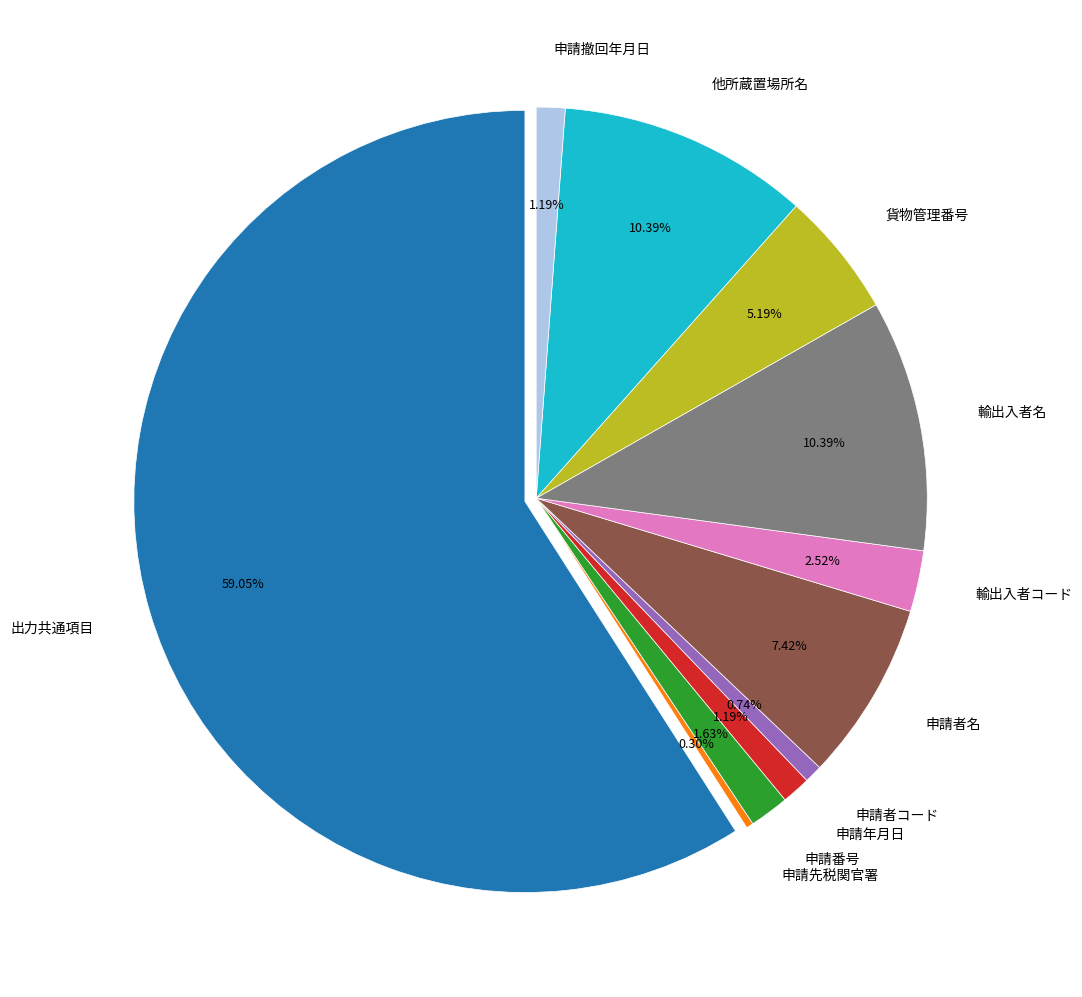

The 輸出入者コード slice represents 16% of the pie. True or false?

False